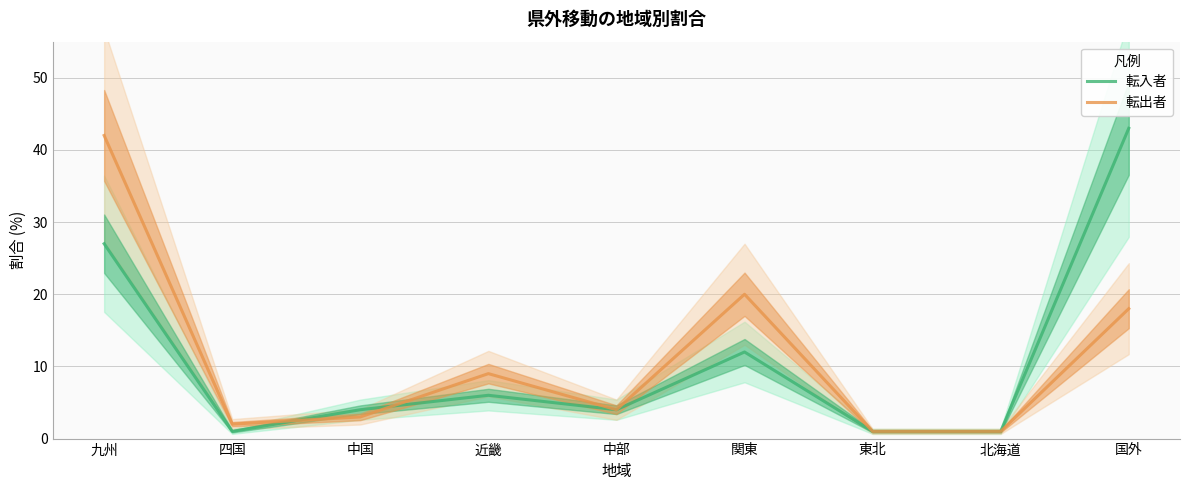

Which label corresponds to the largest value in the chart?

国外